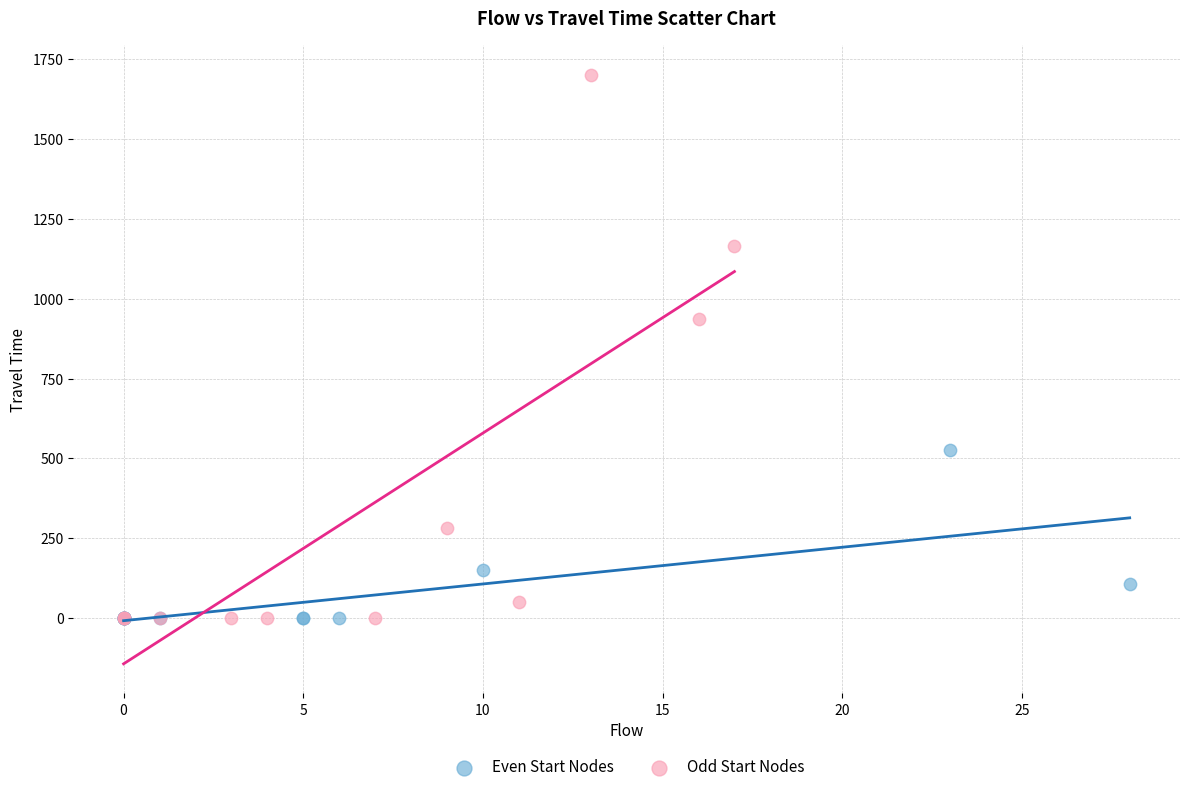

Which series has the largest Y range (max minus min)?

Odd Start Nodes